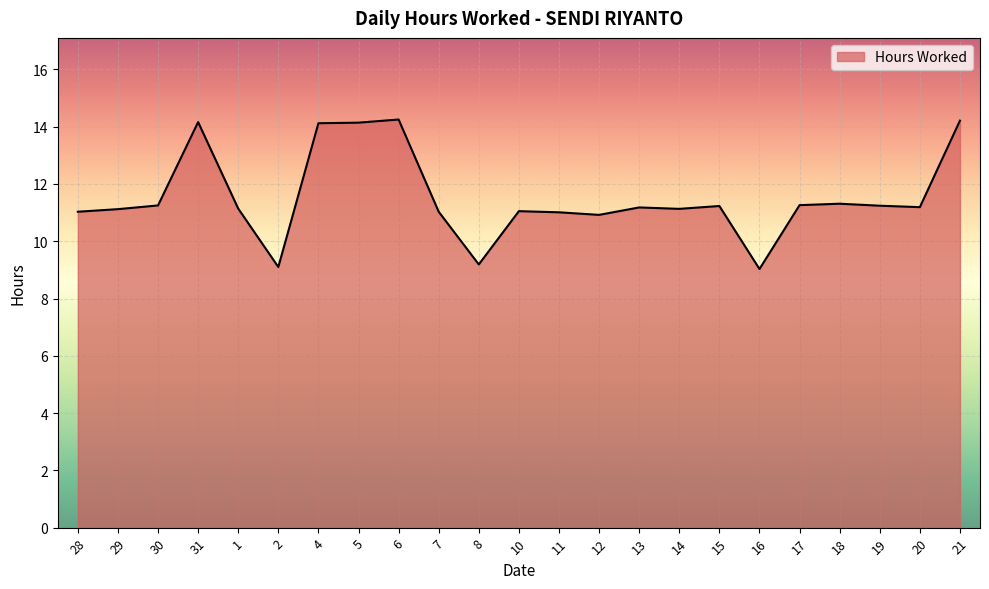

What position from the left is 16?

18